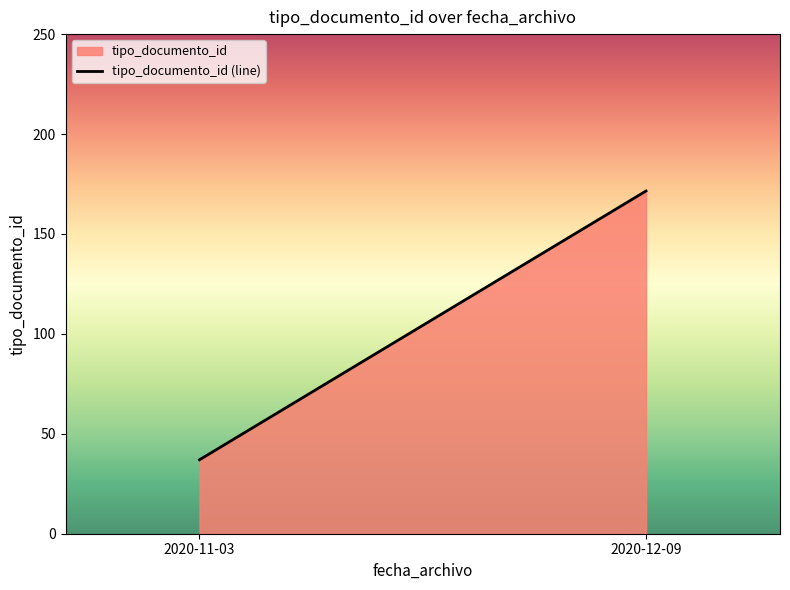

What is the change in value from 2020-11-03 to 2020-12-09?

+134.5